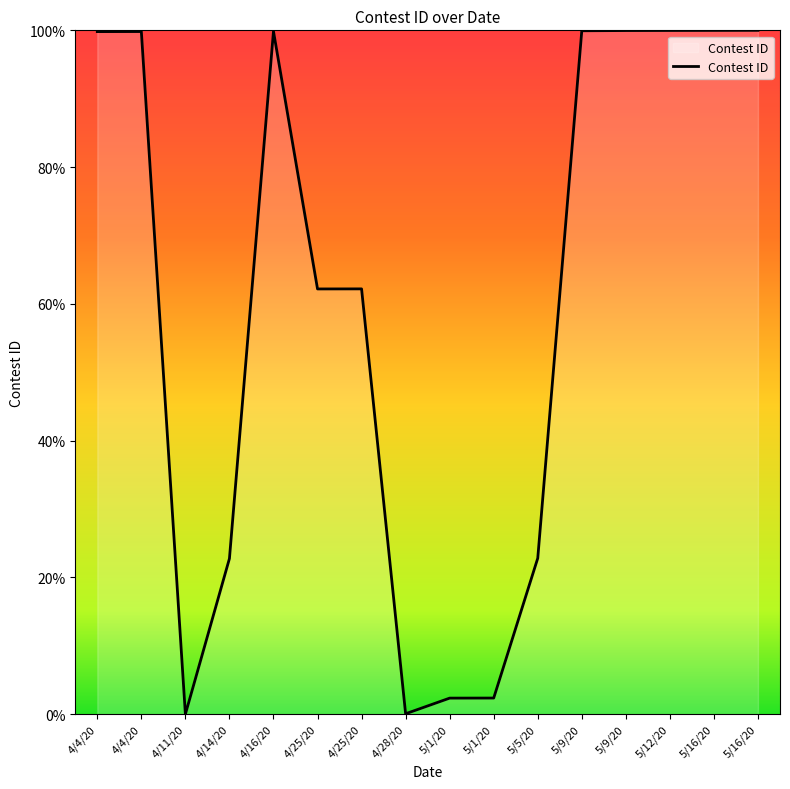

The value at 5/16/20 is 100.0. True or false?

True